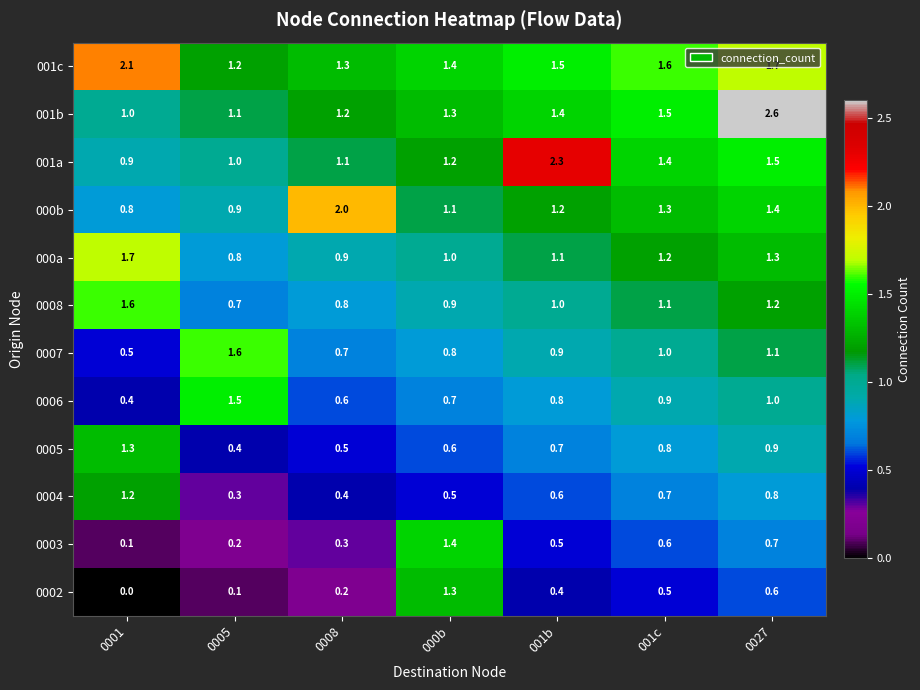

What is the spread (max minus min) of values at 001b?

1.9